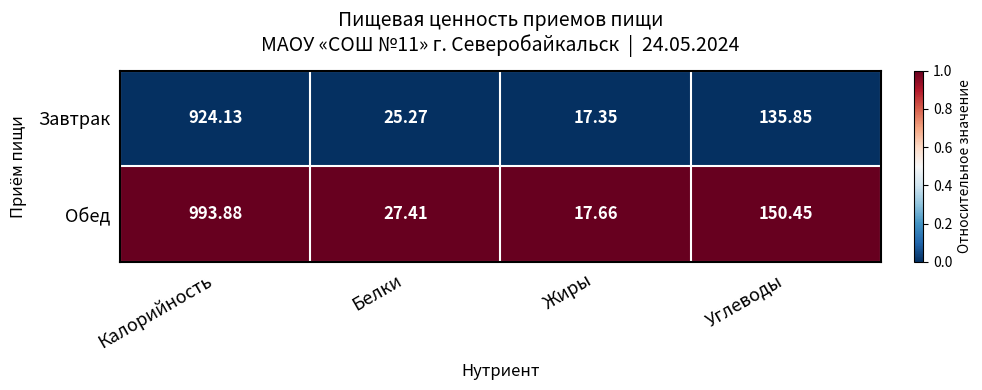

Rank the series by their average value, from lowest to highest.

Завтрак, Обед